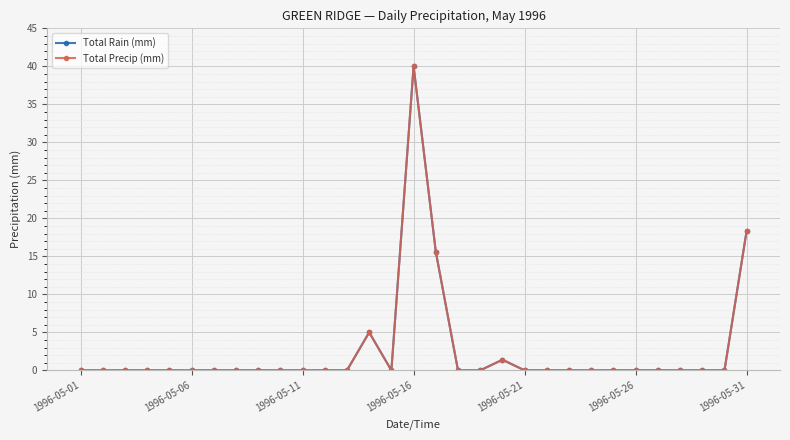

Is this an area chart (filled region under the line)?

No